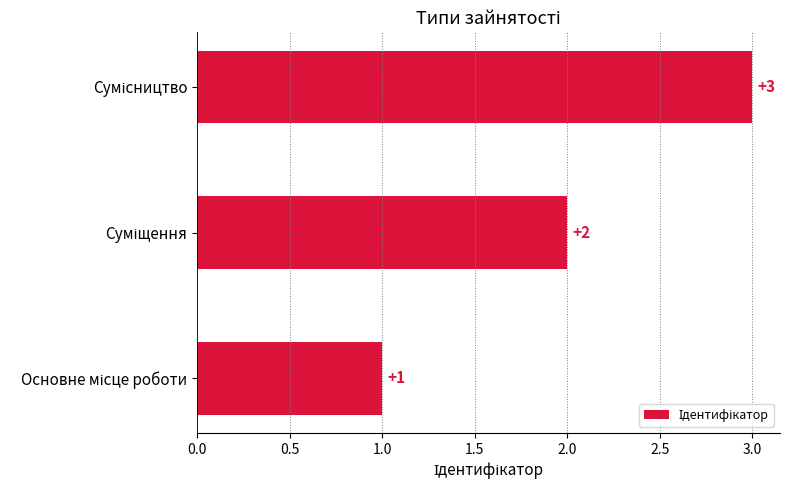

How many values are between 1 and 3?

3